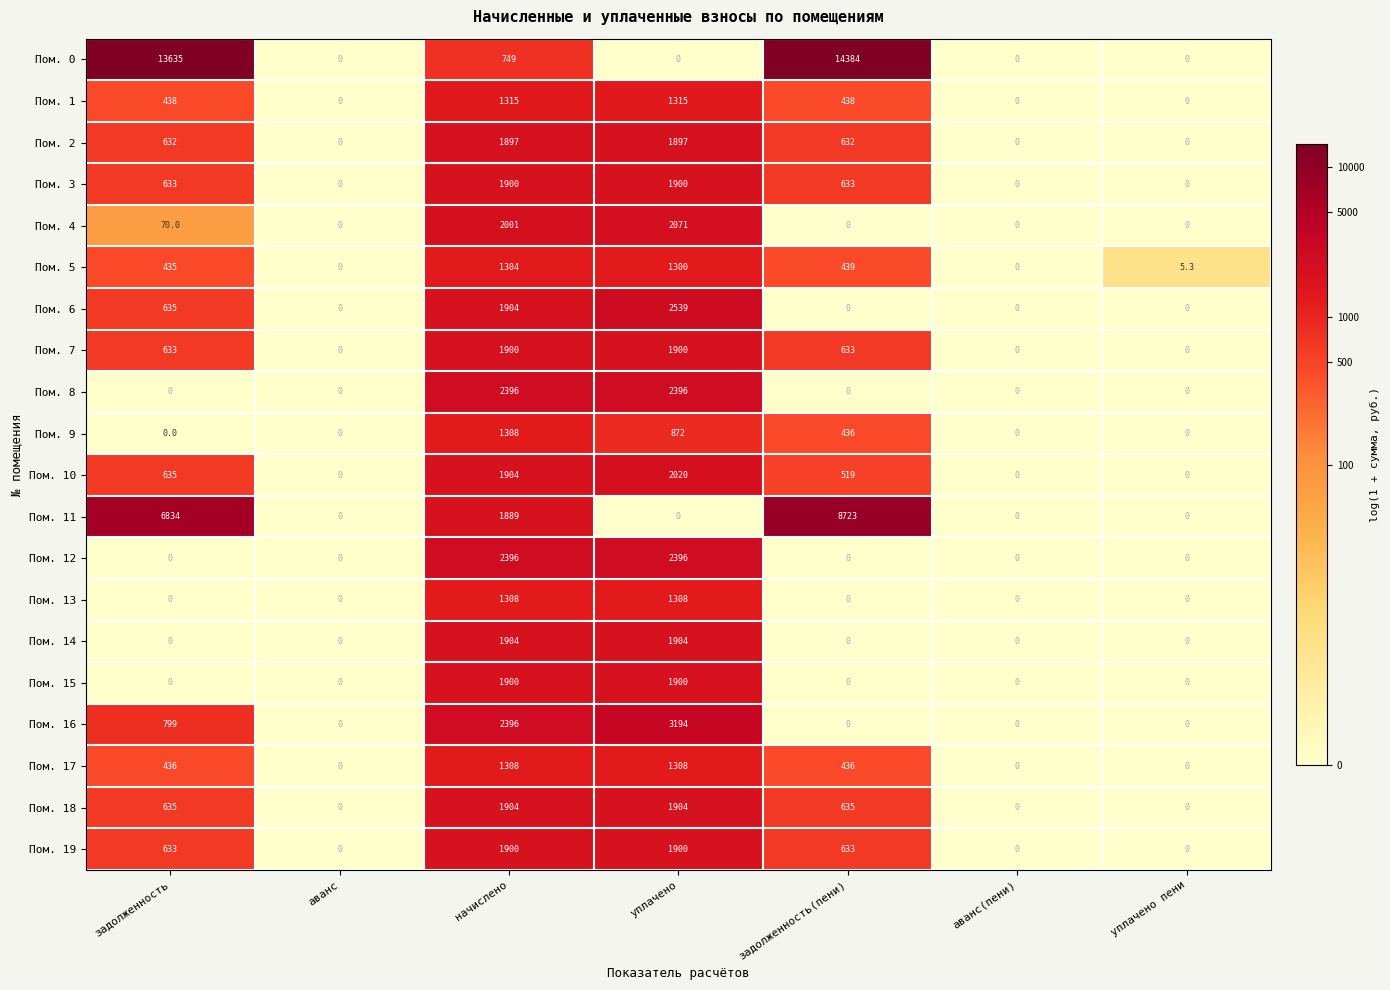

What is the total value across all series at начислено?

35483.0